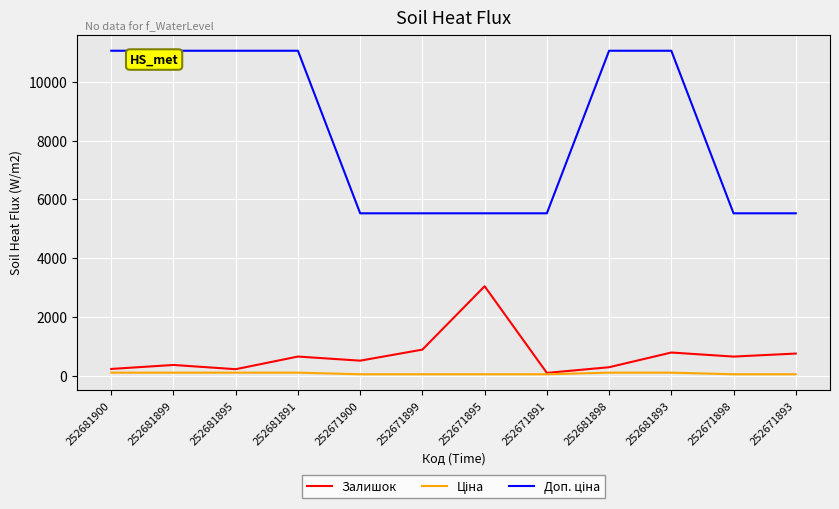

What is the greatest value displayed?

11055.0